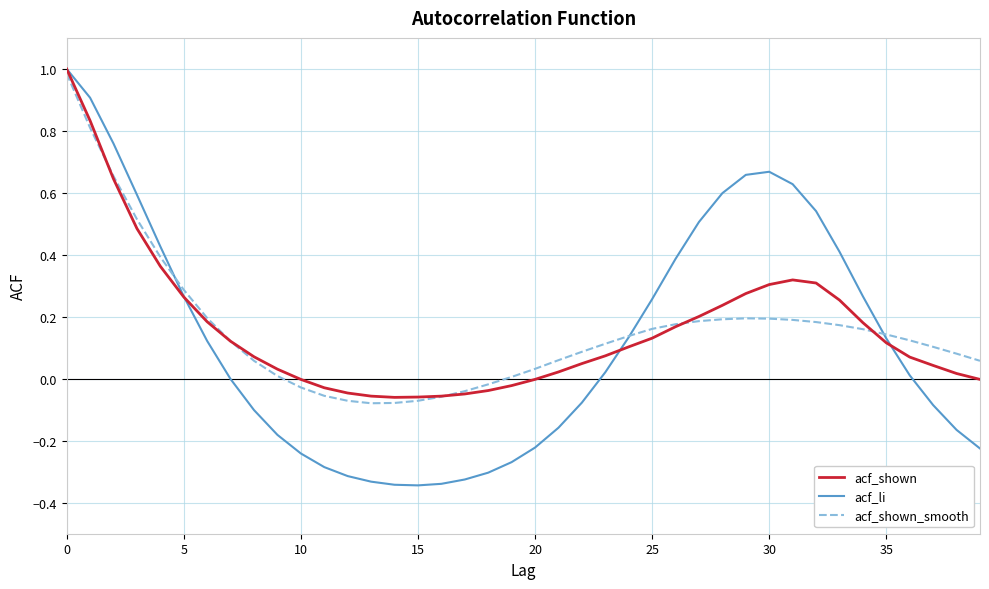

What is the highest value of the acf_li series?

1.0